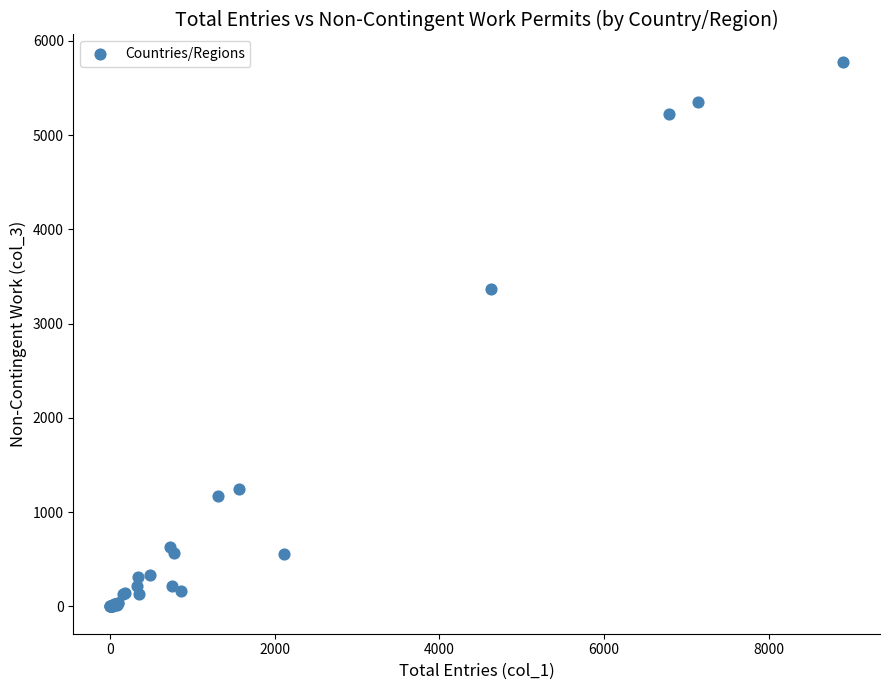

What Y value in the scatter plot is closest to 2889?

3373